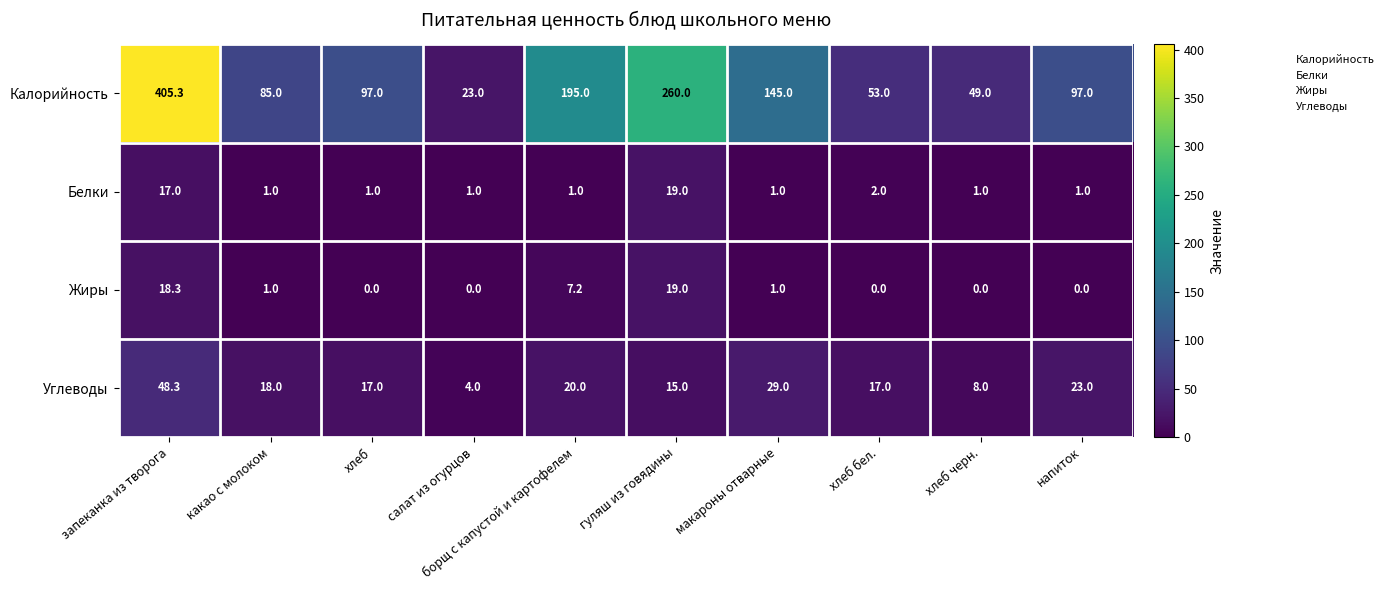

At which category is the sum across all series the highest?

запеканка из творога